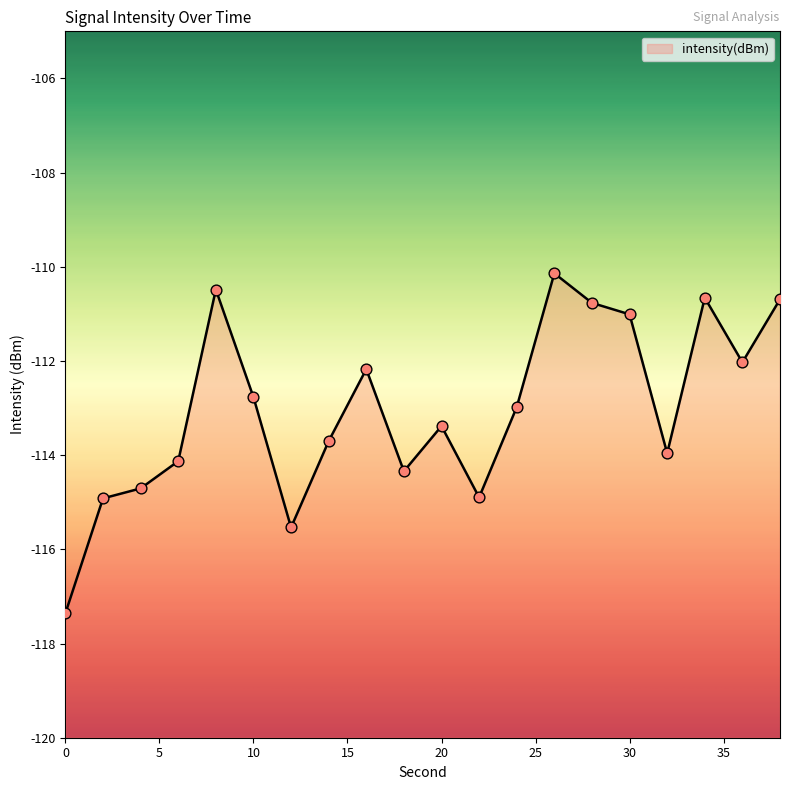

What is the change in value from 16 to 36?

+0.1